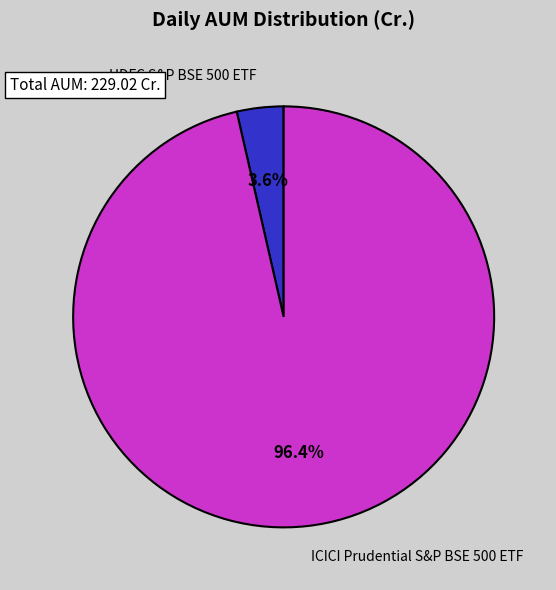

Rank the categories by value from lowest to highest.

HDFC S&P BSE 500 ETF, ICICI Prudential S&P BSE 500 ETF